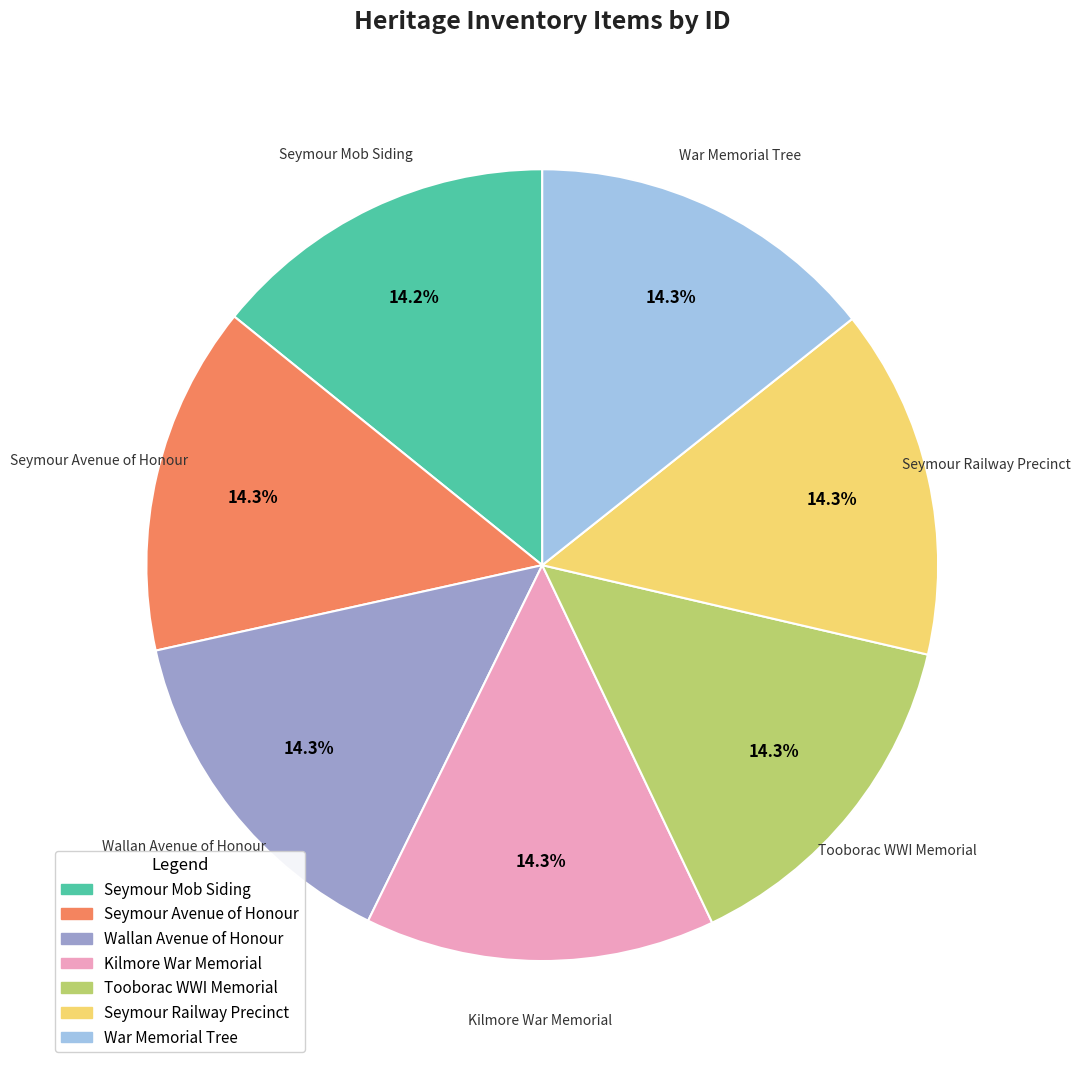

Does War Memorial Tree represent more than half of the total?

No